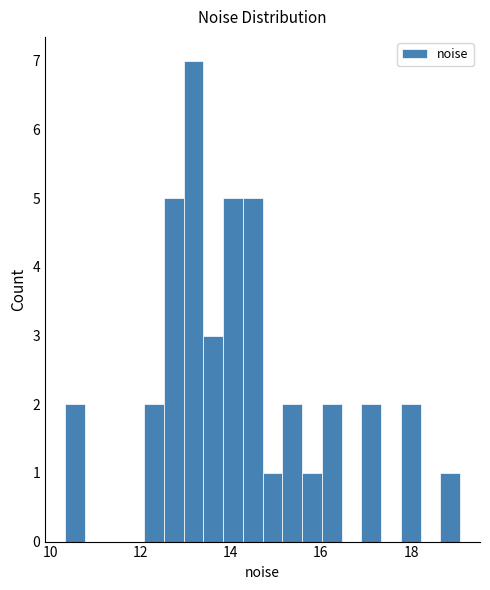

Read against the x-axis, roughly where is the centre of the tallest bar?

13.2